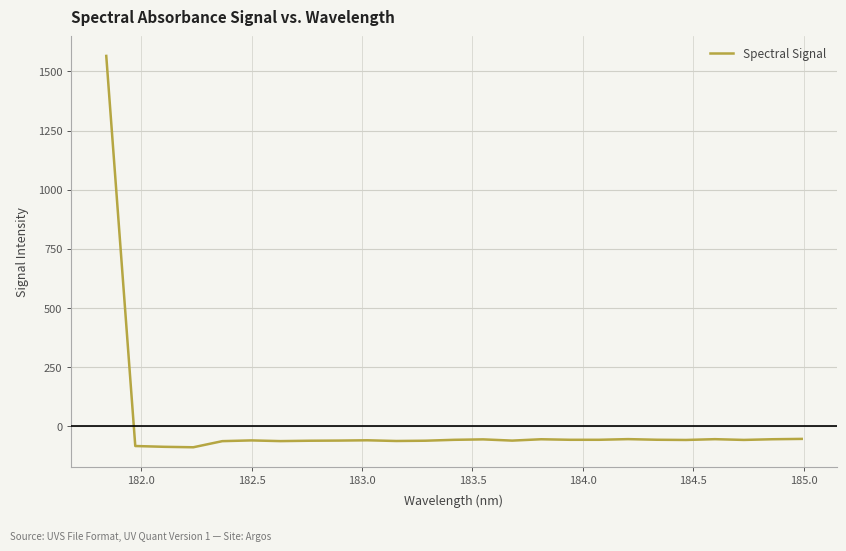

How many values are below -57?

17